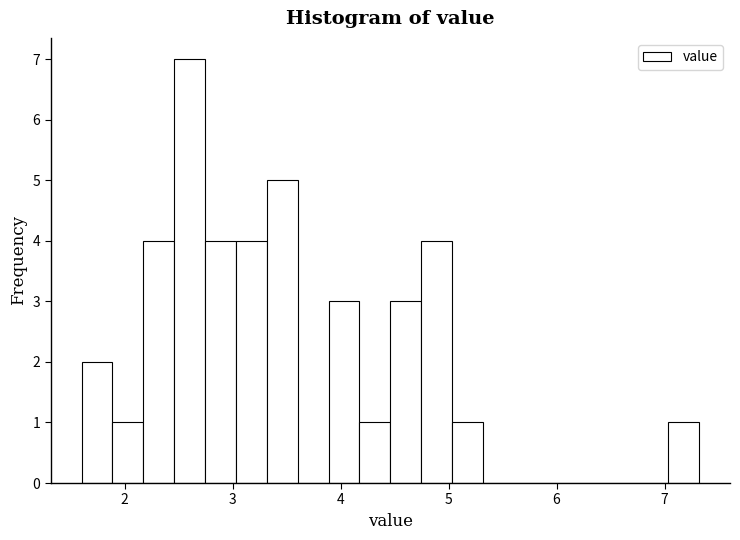

Read against the x-axis, roughly where is the centre of the tallest bar?

2.6